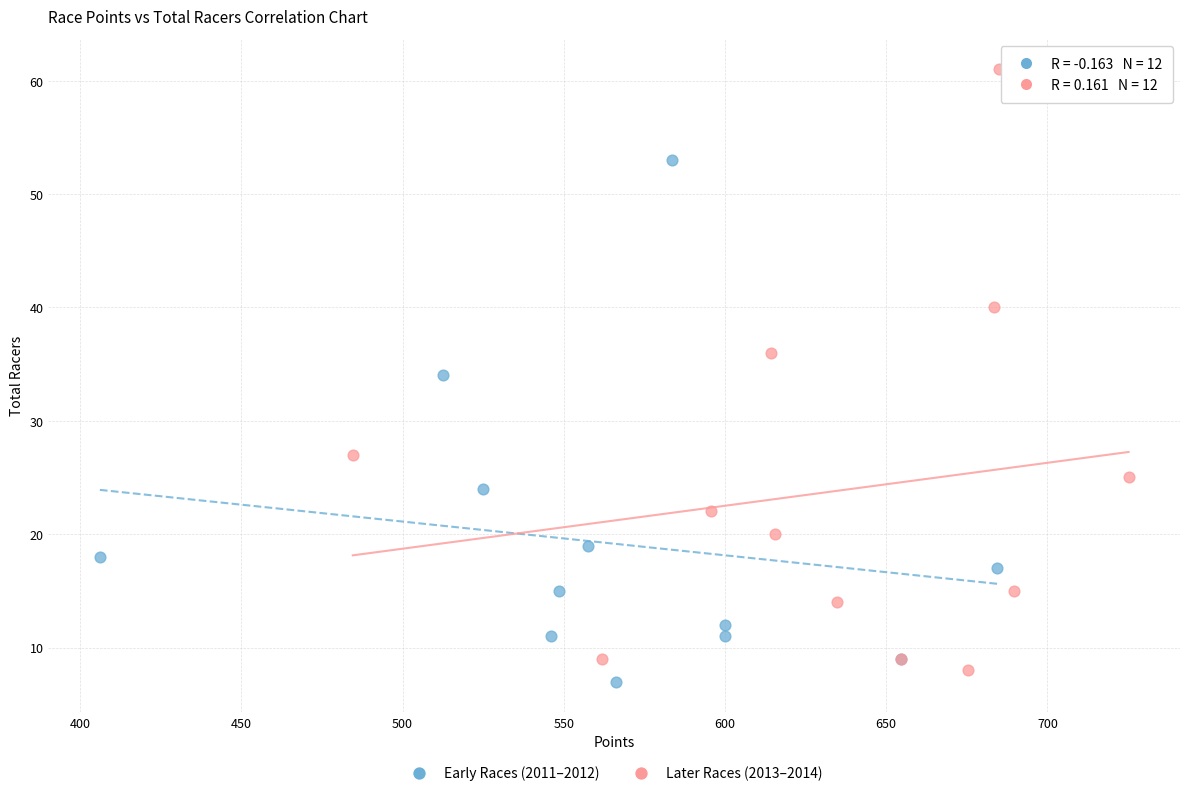

Which series has the largest Y range (max minus min)?

Later Races (2013–2014)